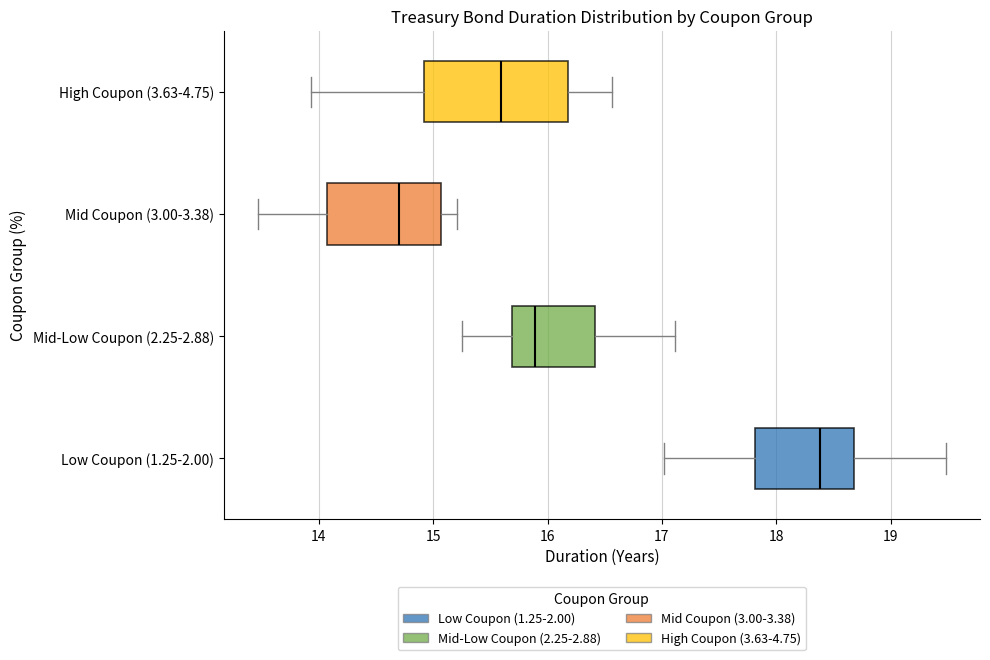

Which box's median line is the furthest to the right?

Low Coupon (1.25-2.00)